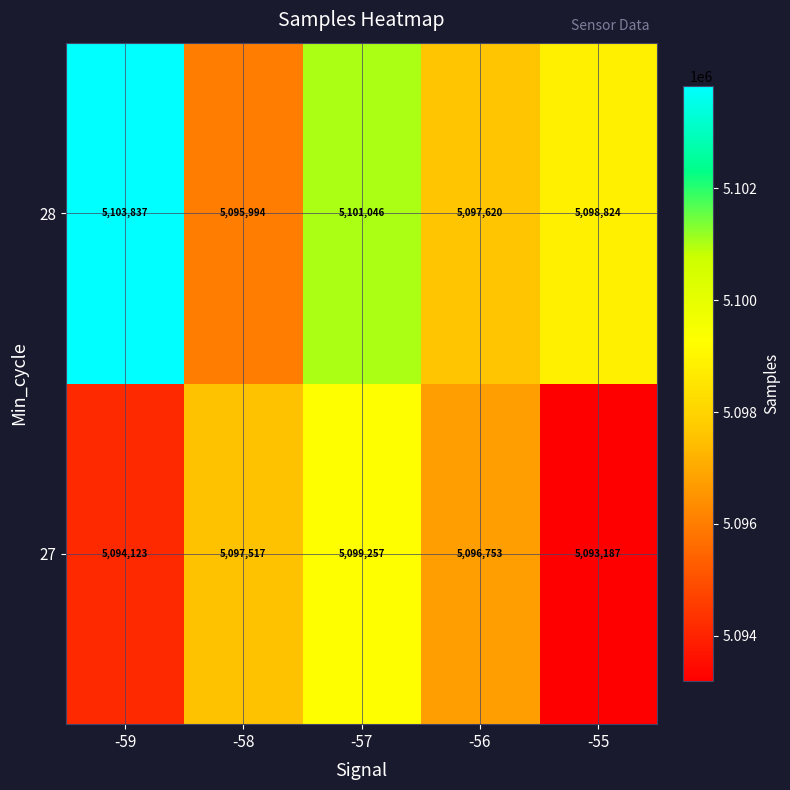

List the series in order of their overall mean, highest first.

28, 27